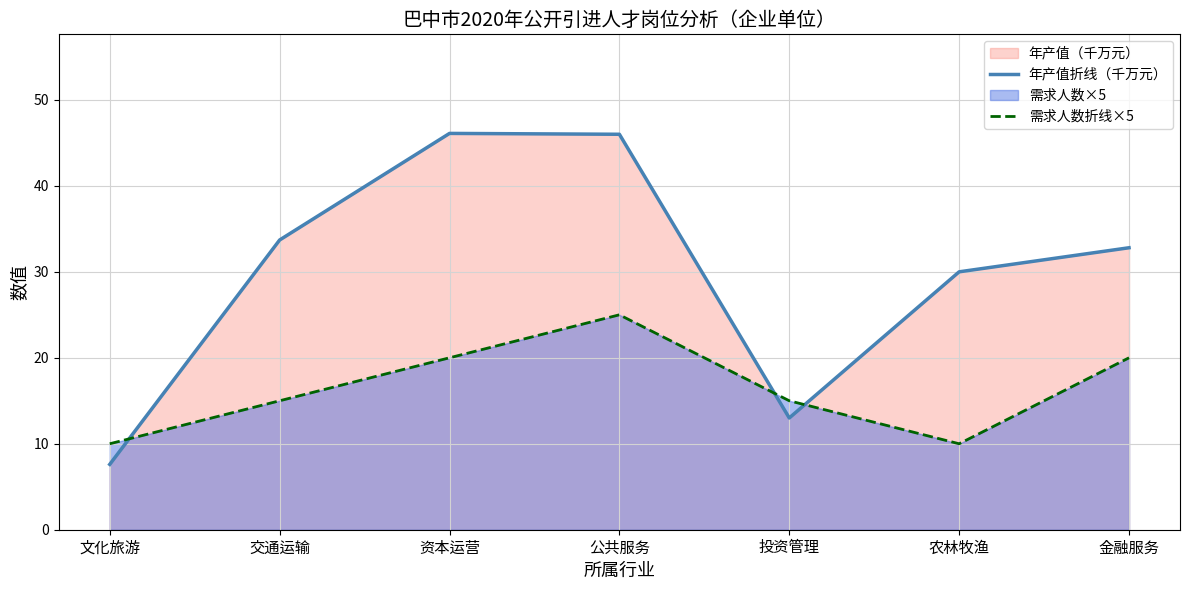

What is the difference between the second highest and minimum values in the 需求人数折线×5 series?

10.0